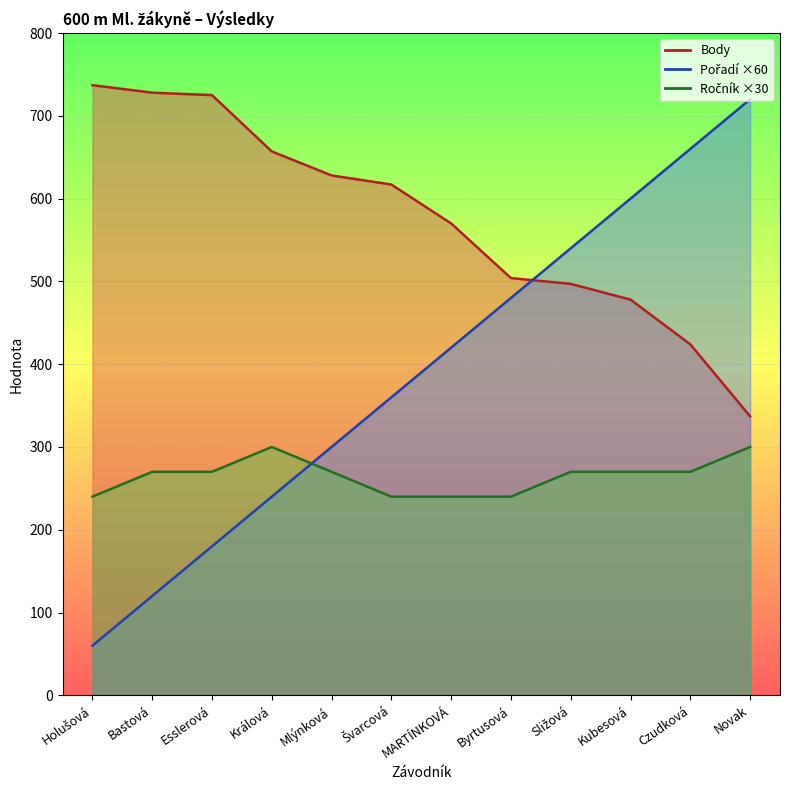

What is the minimum value shown in the chart?

60